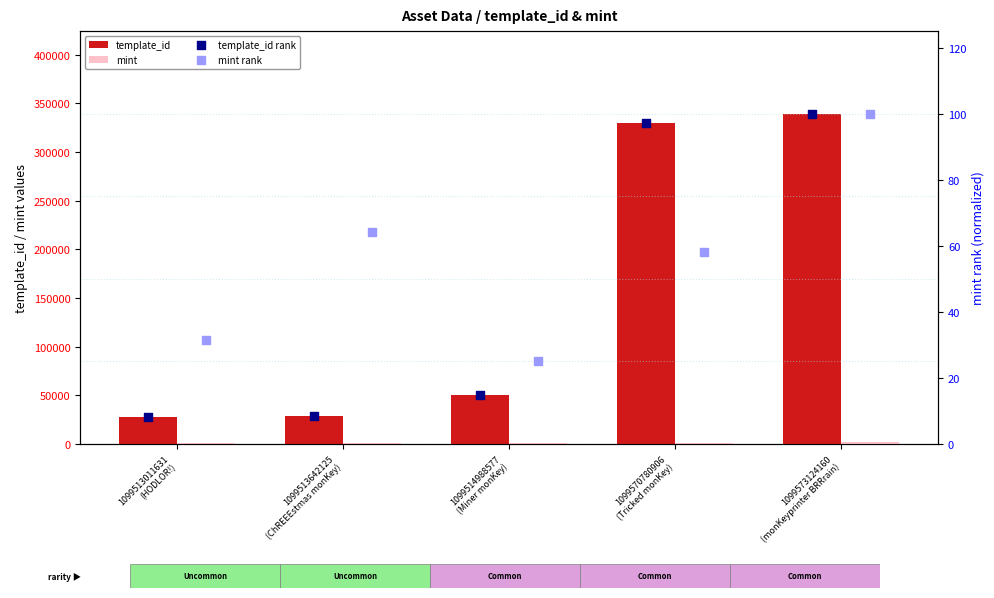

Which series has the widest spread of Y values?

template_id